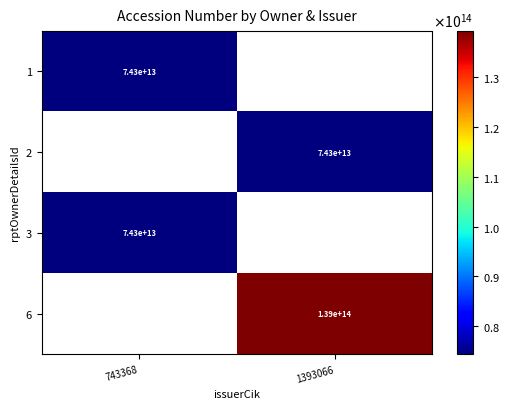

The value of 2 at 1393066 is 33317189459848. True or false?

False